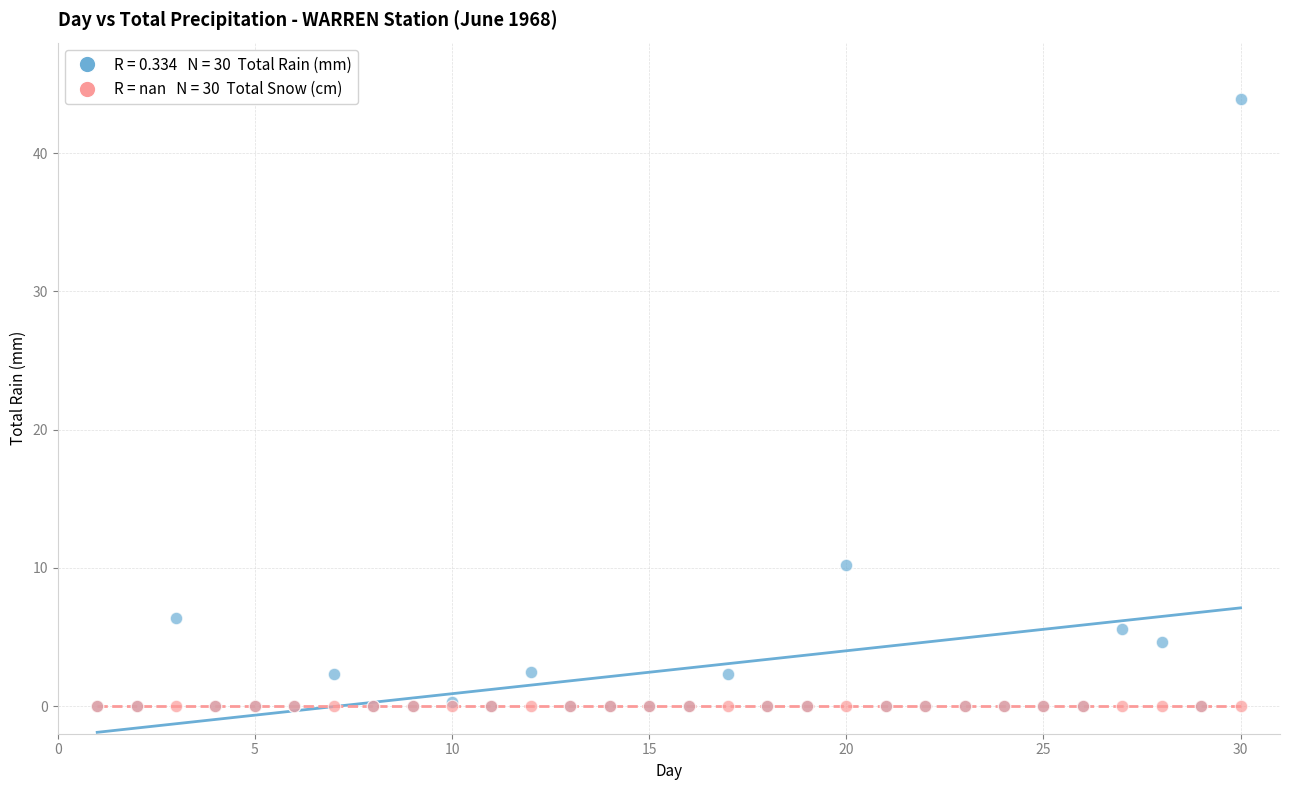

Across all series, what Y value is closest to 21?

10.2